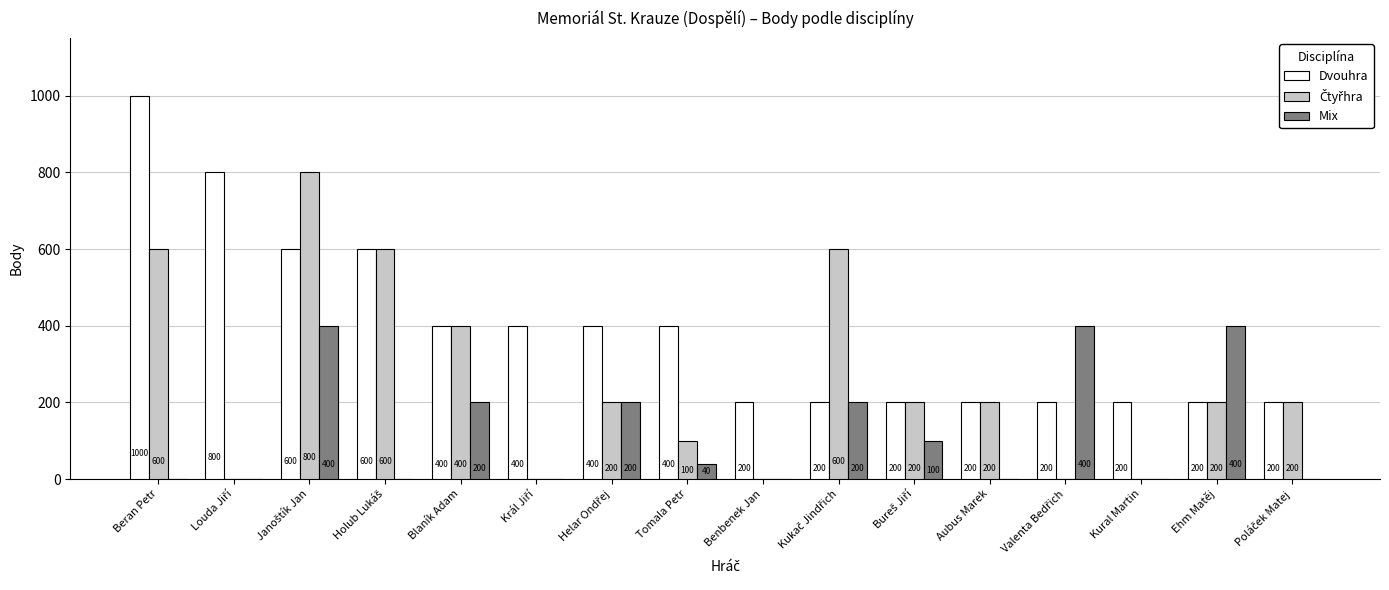

What is the total value across all series at Beran Petr?

1600